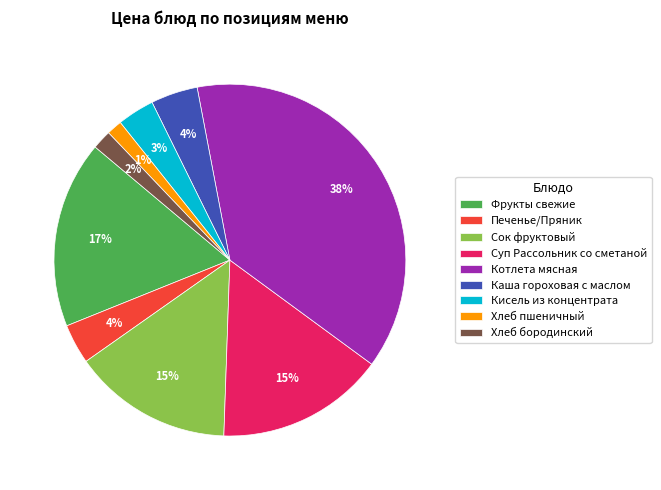

How many segments does this pie chart have?

9